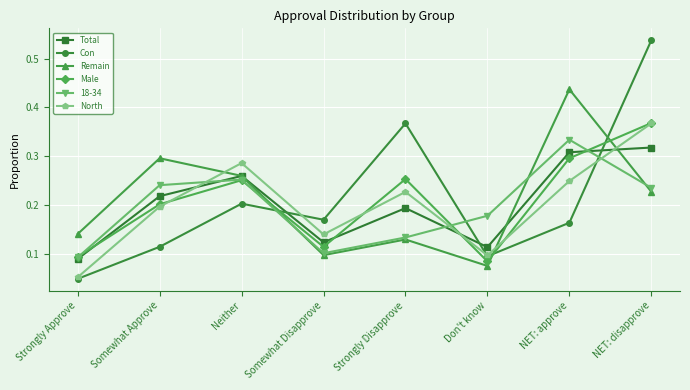

At which category is the sum across all series the highest?

NET: disapprove